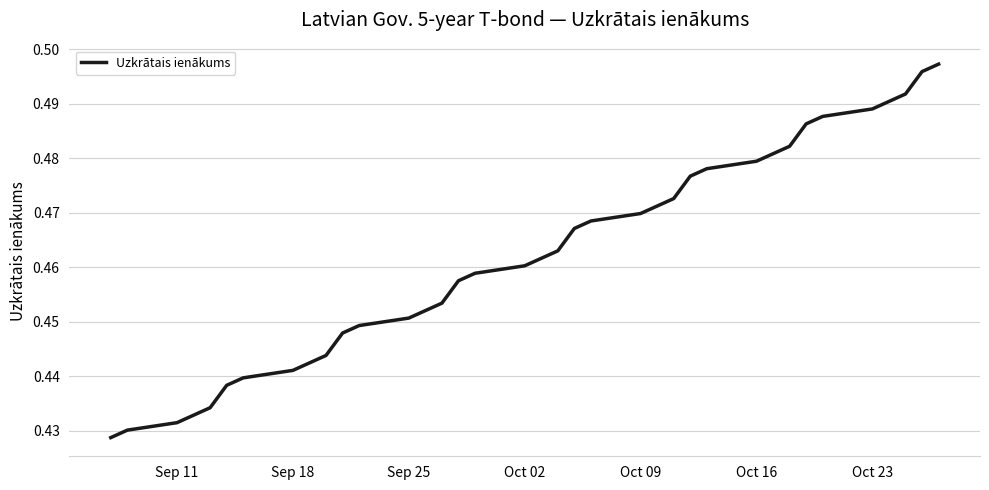

What is the smallest value displayed?

0.4